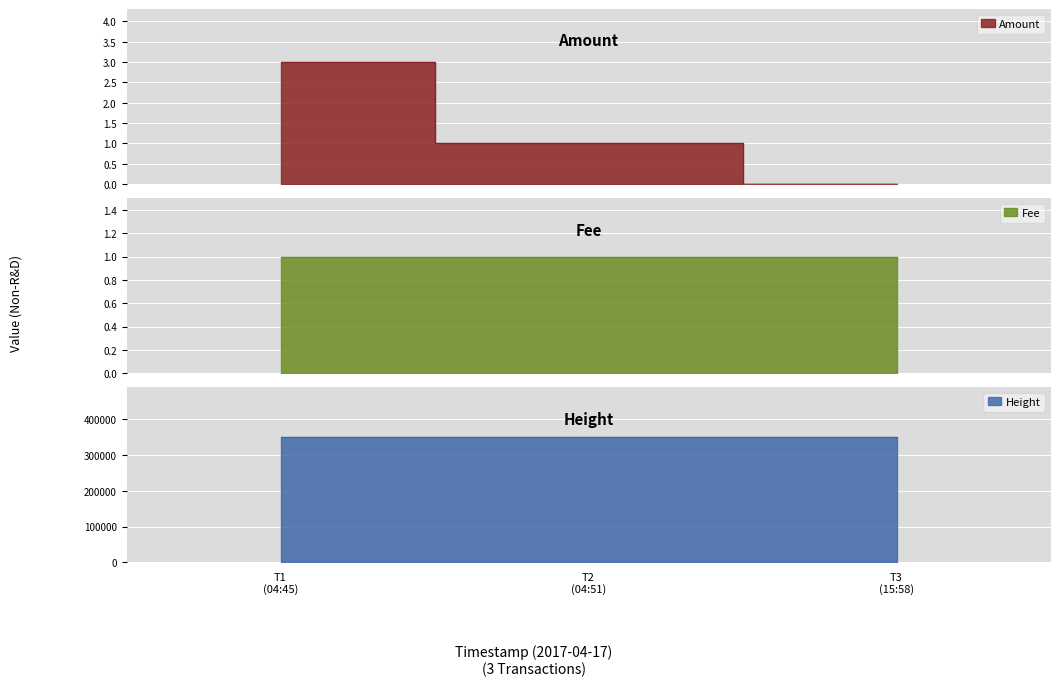

What position from the right is T1 (04:45)?

3